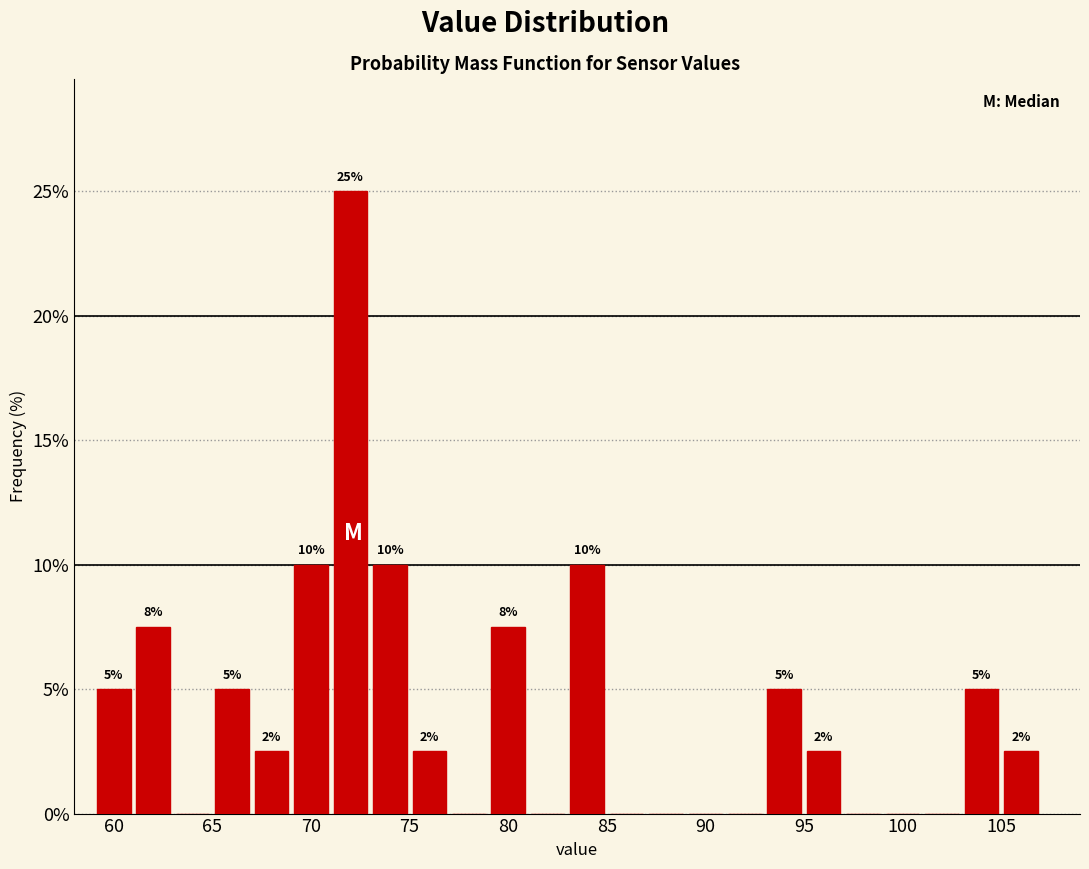

Which range on the x-axis has the tallest bar?

71 to 73